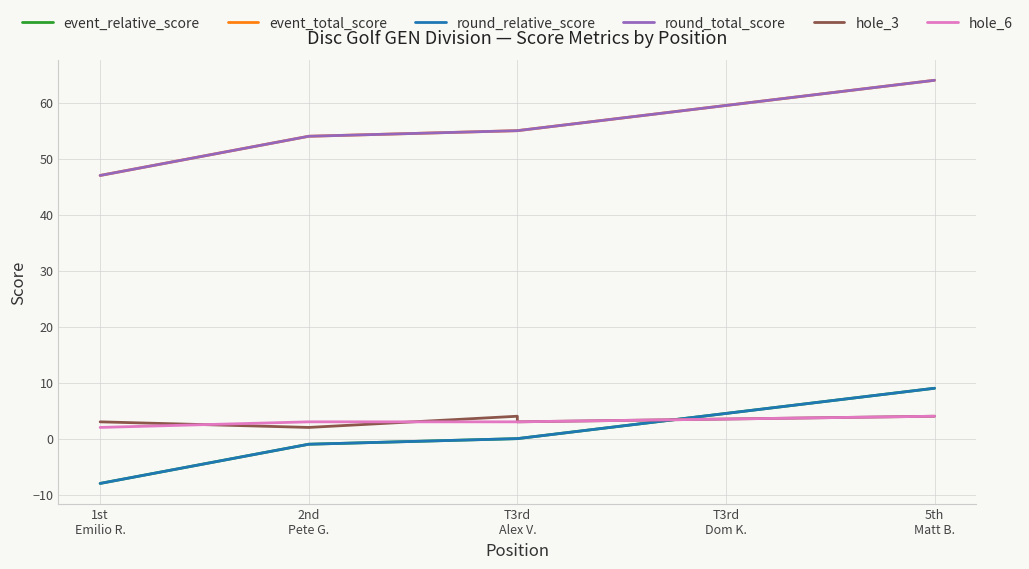

Is this an area chart (filled region under the line)?

No